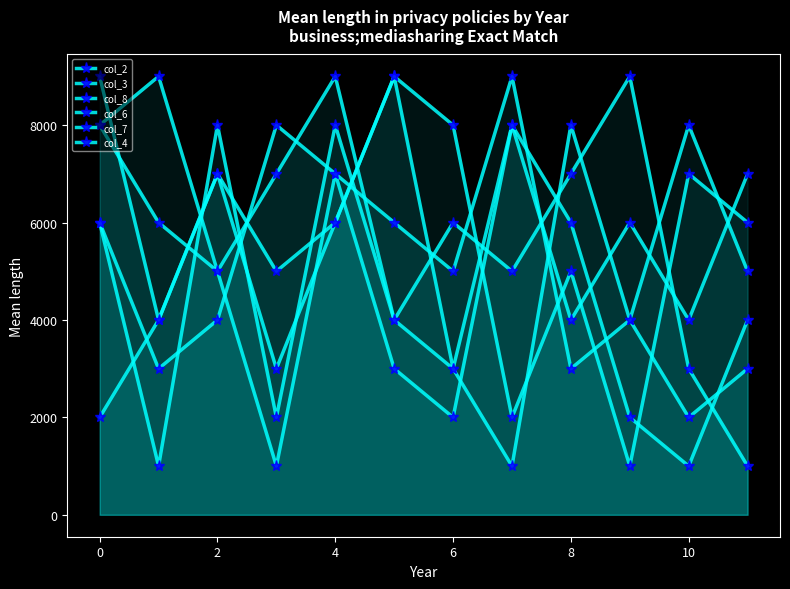

How many lines are shown in the chart?

6